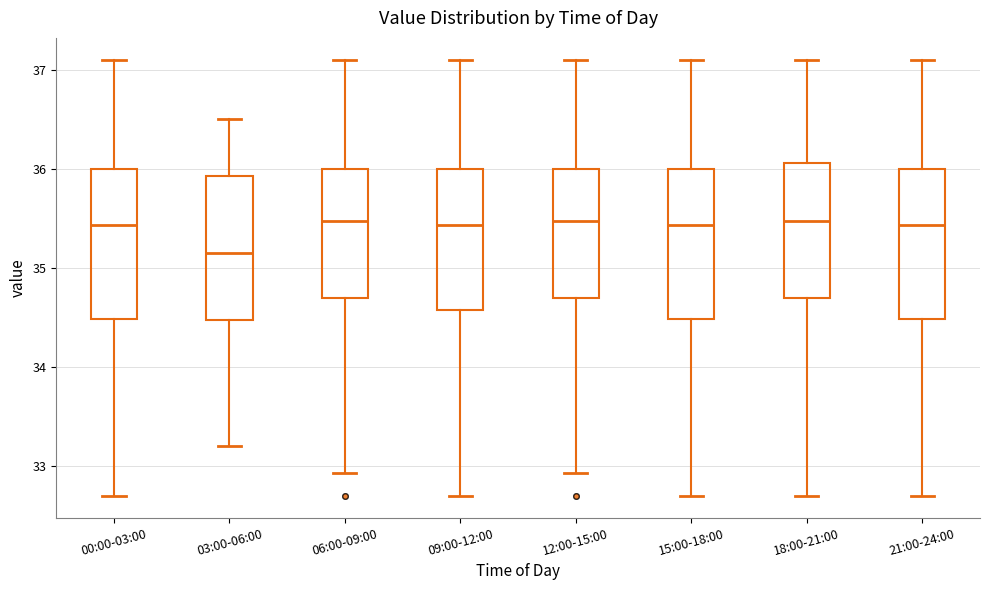

Reading left to right, transcribe this box plot: for each box, give where its median line is, the range the box spans, and where its two whiskers end, as read against the y-axis. The values are not printed on the chart, so give them approximately, as read against the axis.

00:00-03:00: median 35.4, box 34.5 to 36.0, whiskers 32.7 to 37.1
03:00-06:00: median 35.2, box 34.5 to 35.9, whiskers 33.2 to 36.5
06:00-09:00: median 35.5, box 34.7 to 36.0, whiskers 32.9 to 37.1
09:00-12:00: median 35.4, box 34.6 to 36.0, whiskers 32.7 to 37.1
12:00-15:00: median 35.5, box 34.7 to 36.0, whiskers 32.9 to 37.1
15:00-18:00: median 35.4, box 34.5 to 36.0, whiskers 32.7 to 37.1
18:00-21:00: median 35.5, box 34.7 to 36.1, whiskers 32.7 to 37.1
21:00-24:00: median 35.4, box 34.5 to 36.0, whiskers 32.7 to 37.1